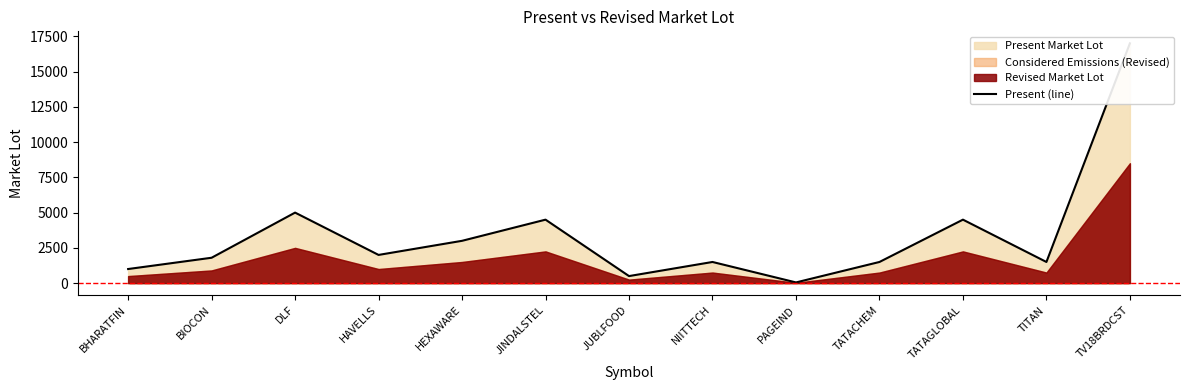

How many data points does each series have?

13